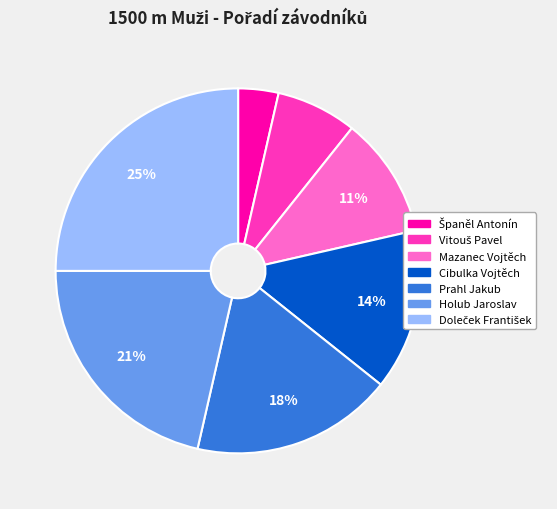

To the nearest percent, what is the average slice percentage?

14%